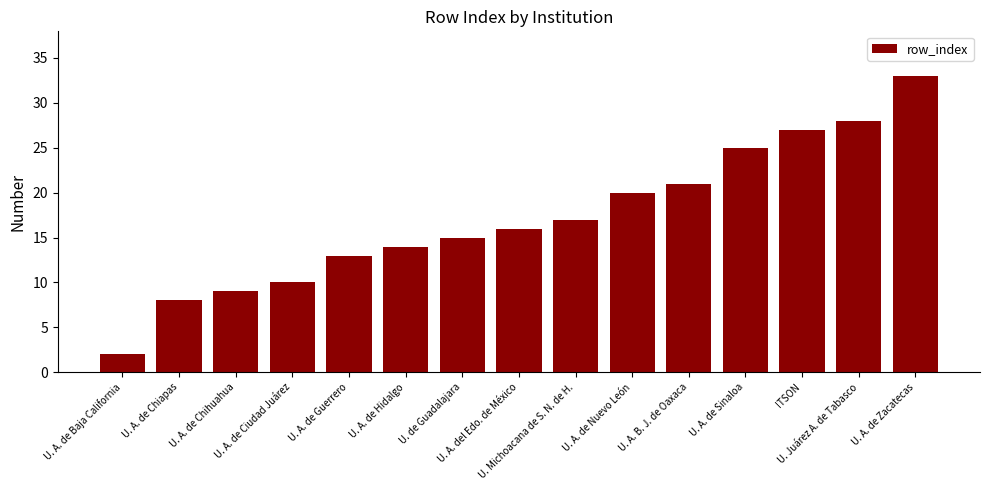

Approximately how many times larger is the value at U. A. de Zacatecas compared to U. A. de Guerrero?

2.5